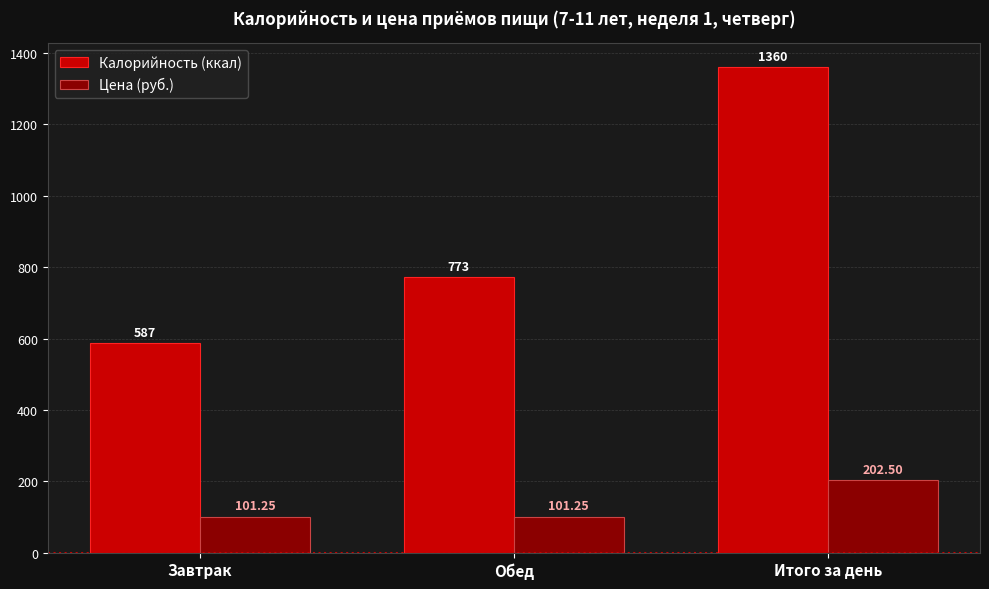

Is it true that Калорийность (ккал) equals 1969.0 at Итого за день?

False